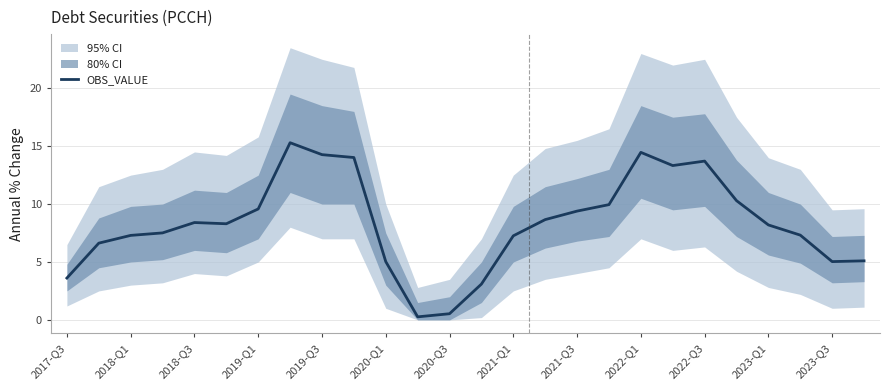

The OBS_VALUE series shows 22.3 at 2022-Q1. True or false?

False